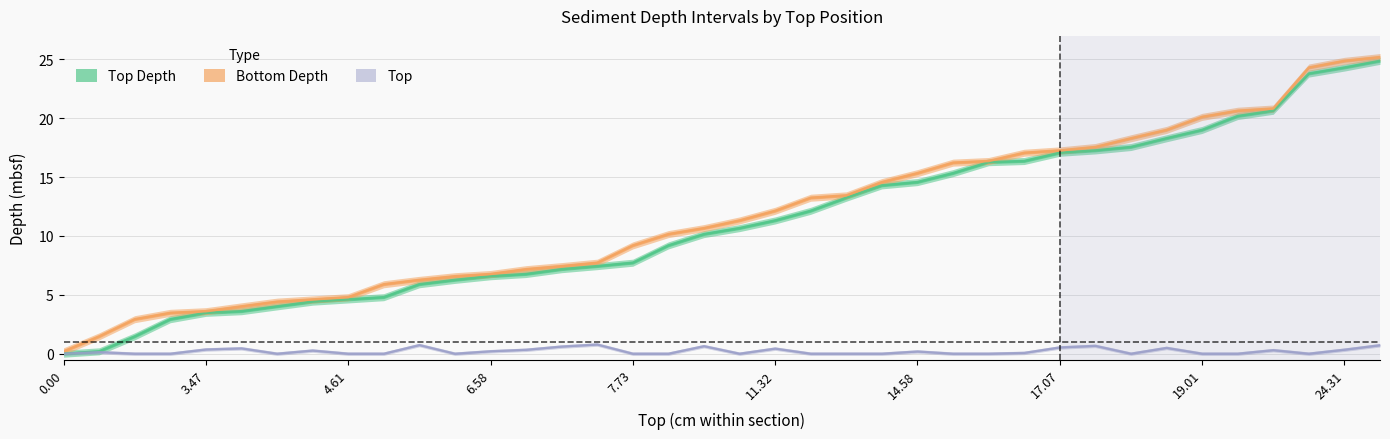

Rank the series by their maximum value, from highest to lowest.

Bottom Depth, Top Depth, Top